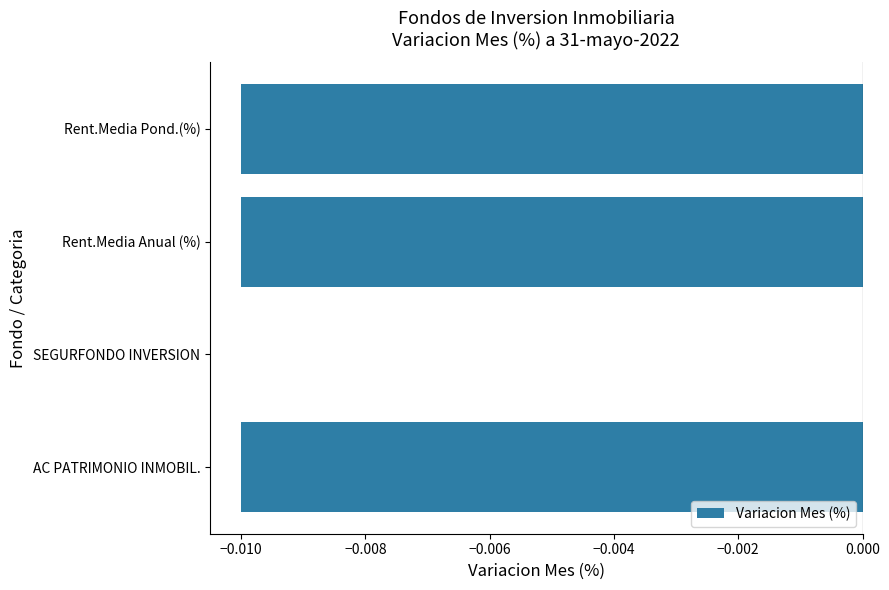

How many distinct data groups are displayed?

1